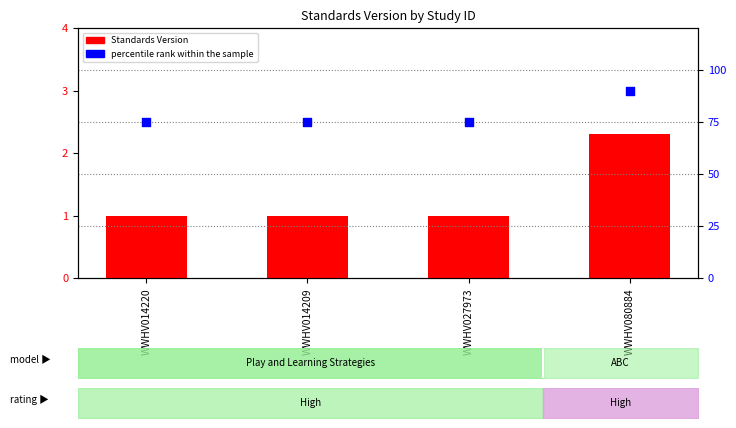

Which series contains the highest Y value?

percentile rank within the sample